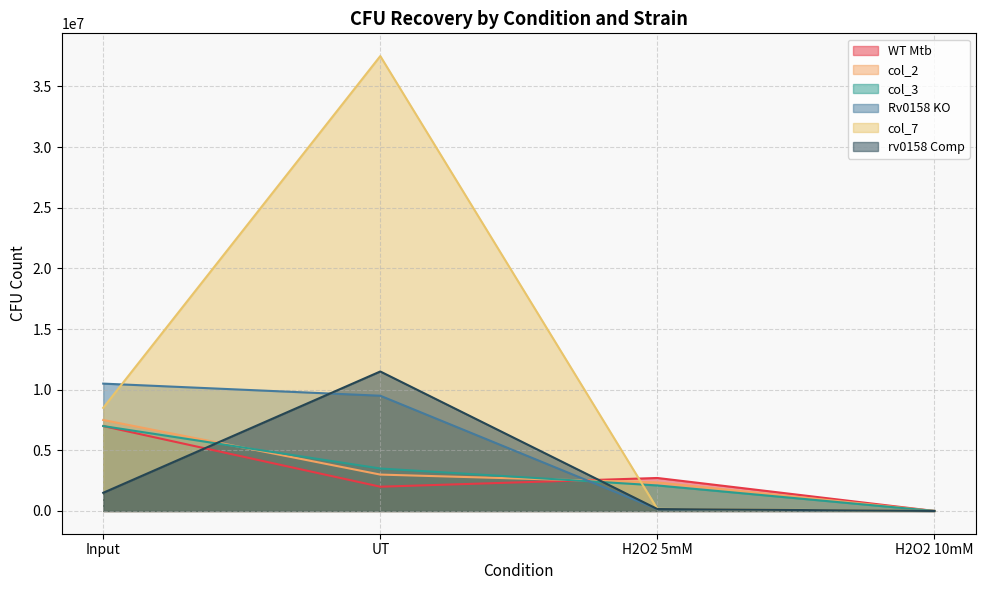

Reading left to right, list all the values displayed in this chart.

WT Mtb: 7000000	2000000	2720000	0
col_2: 7500000	3000000	2350000	0
col_3: 7000000	3500000	2105000	0
Rv0158 KO: 10500000	9500000	150000	1300
col_7: 8500000	37500000	175000	3350
rv0158 Comp: 1500000	11500000	160000	50